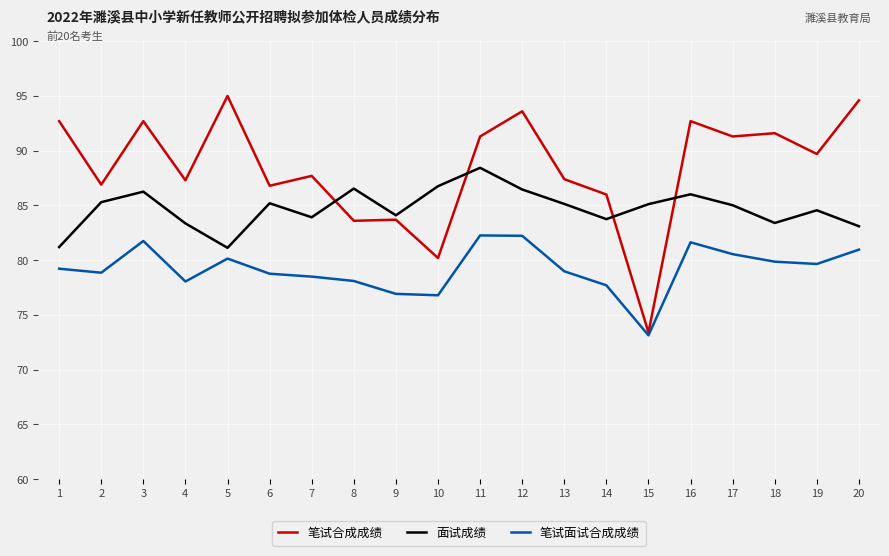

What are all the series names shown in the legend?

笔试合成成绩, 面试成绩, 笔试面试合成成绩